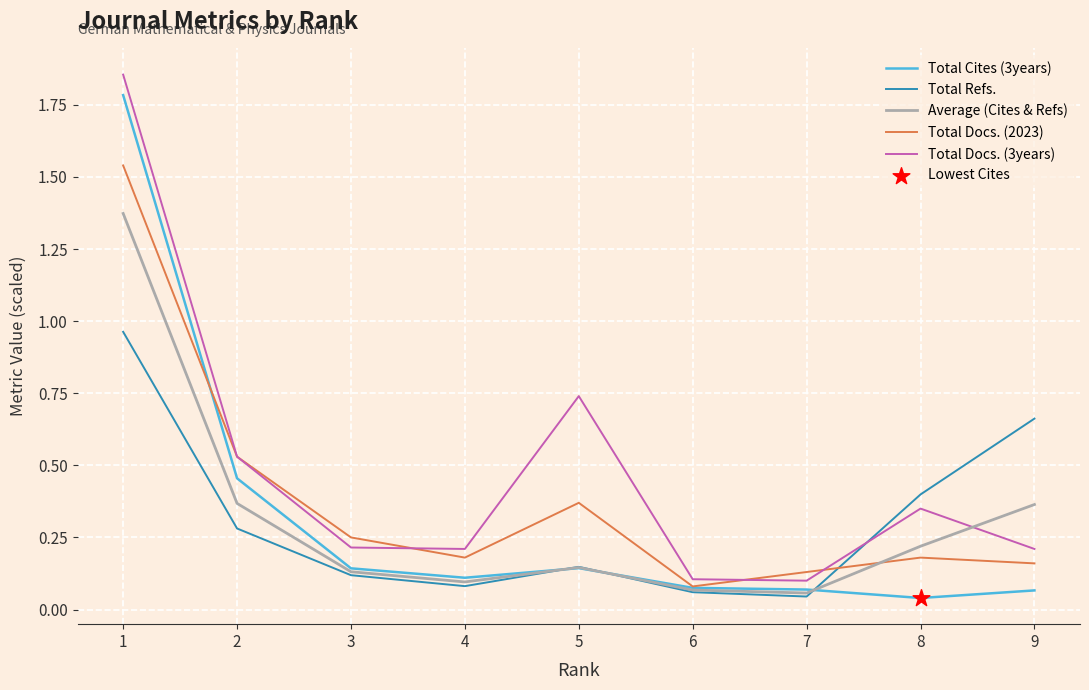

What is the spread (max minus min) of values at 5?

0.6